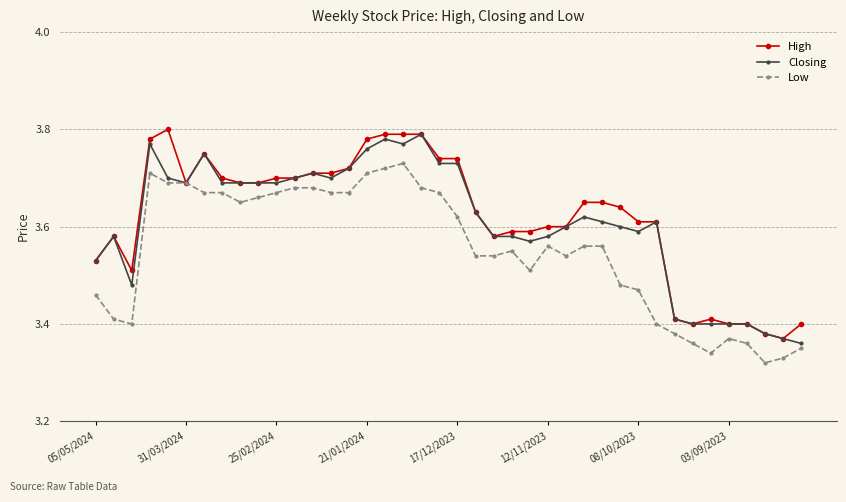

True or false: High has more than 2 interior local peaks.

True